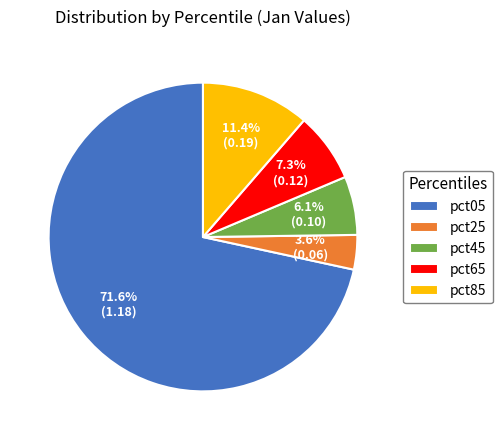

To the nearest percent, what is the difference between the largest and smallest slice percentages?

68%